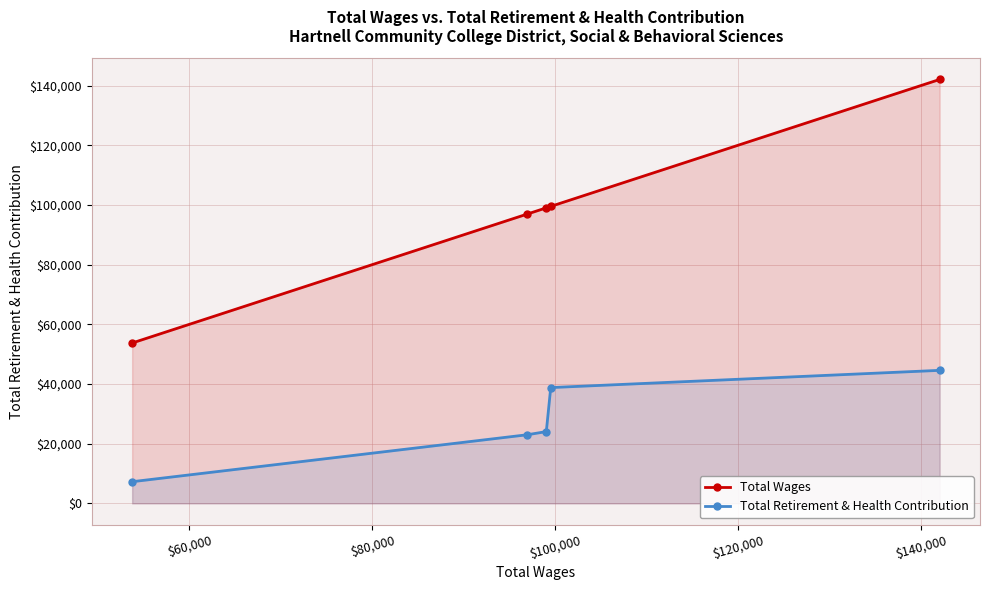

What is the value of the Total Wages point at the 1st from the left?

53735